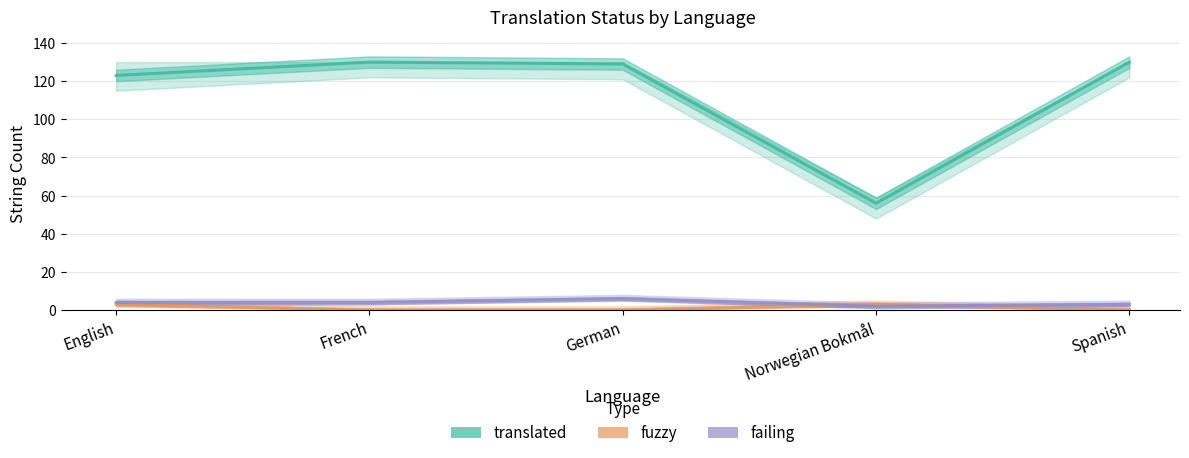

What is the difference between the maximum and second lowest values in the failing series?

3